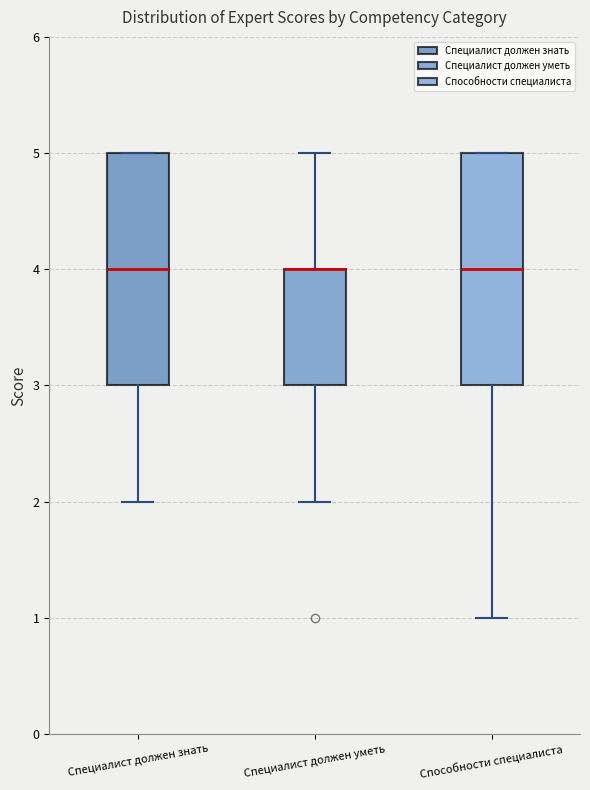

Where does the median line of the box for Способности специалиста sit on the y-axis? The values are not printed on the chart, so give them approximately, as read against the axis.

4